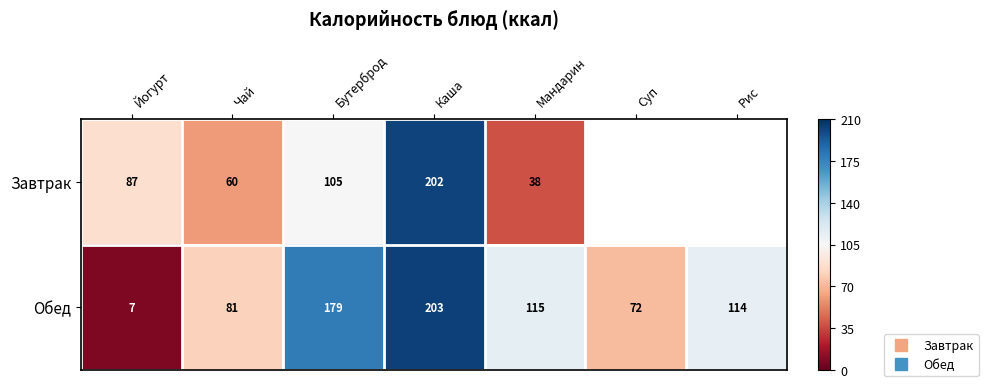

How many values in the Завтрак series exceed 105?

2